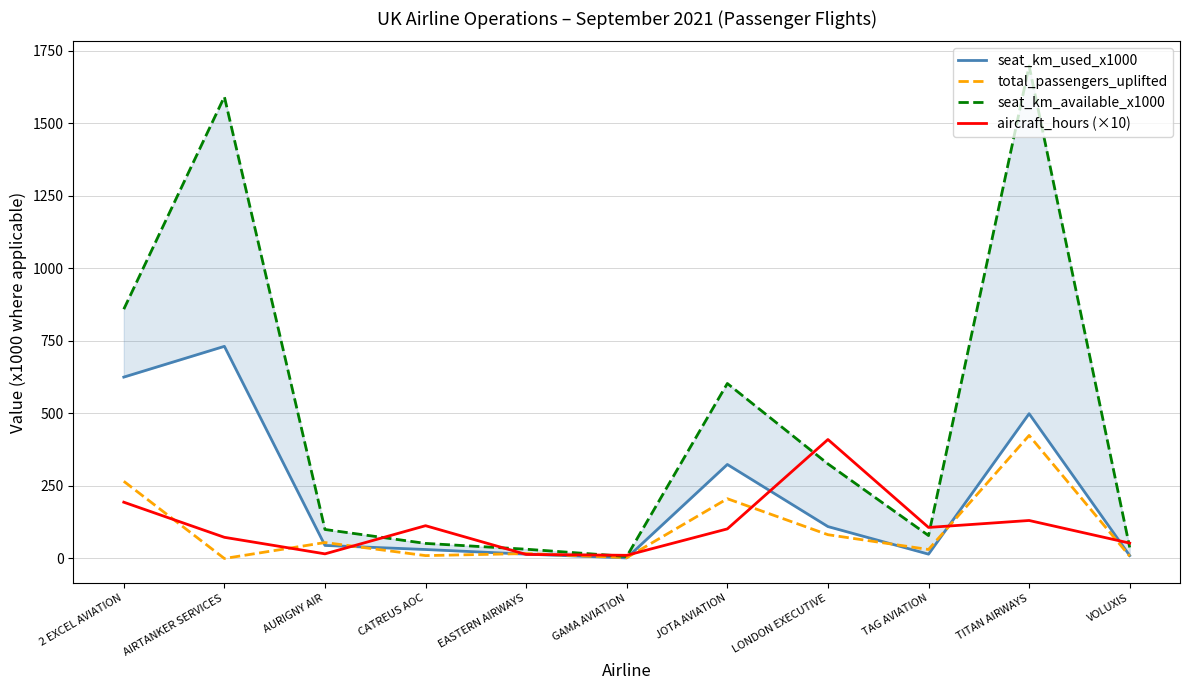

What is the difference between the second highest and minimum values in the seat_km_available_x1000 series?

1584